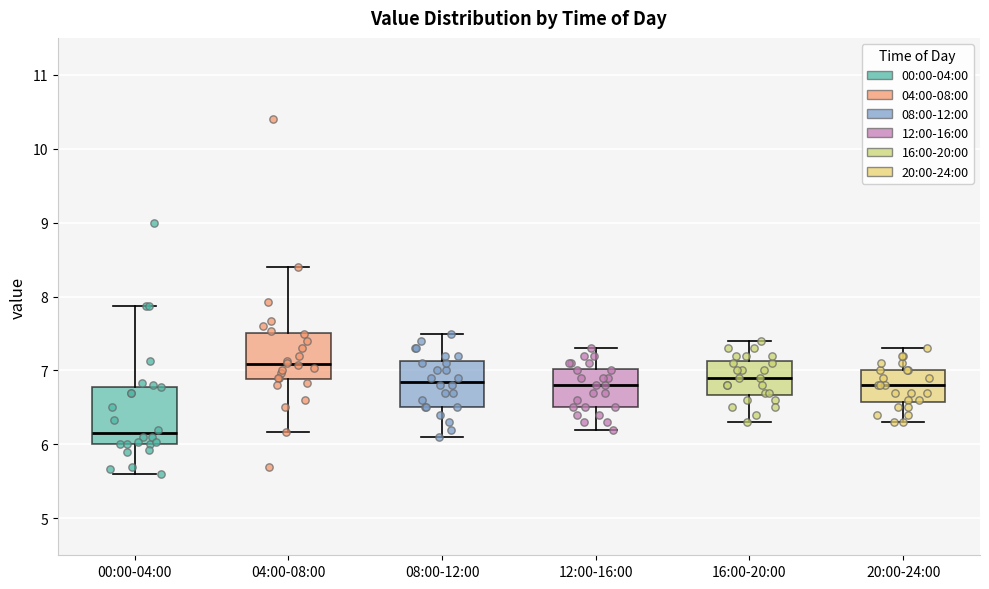

Comparing the boxes themselves (not the whiskers), which one is the tallest?

00:00-04:00